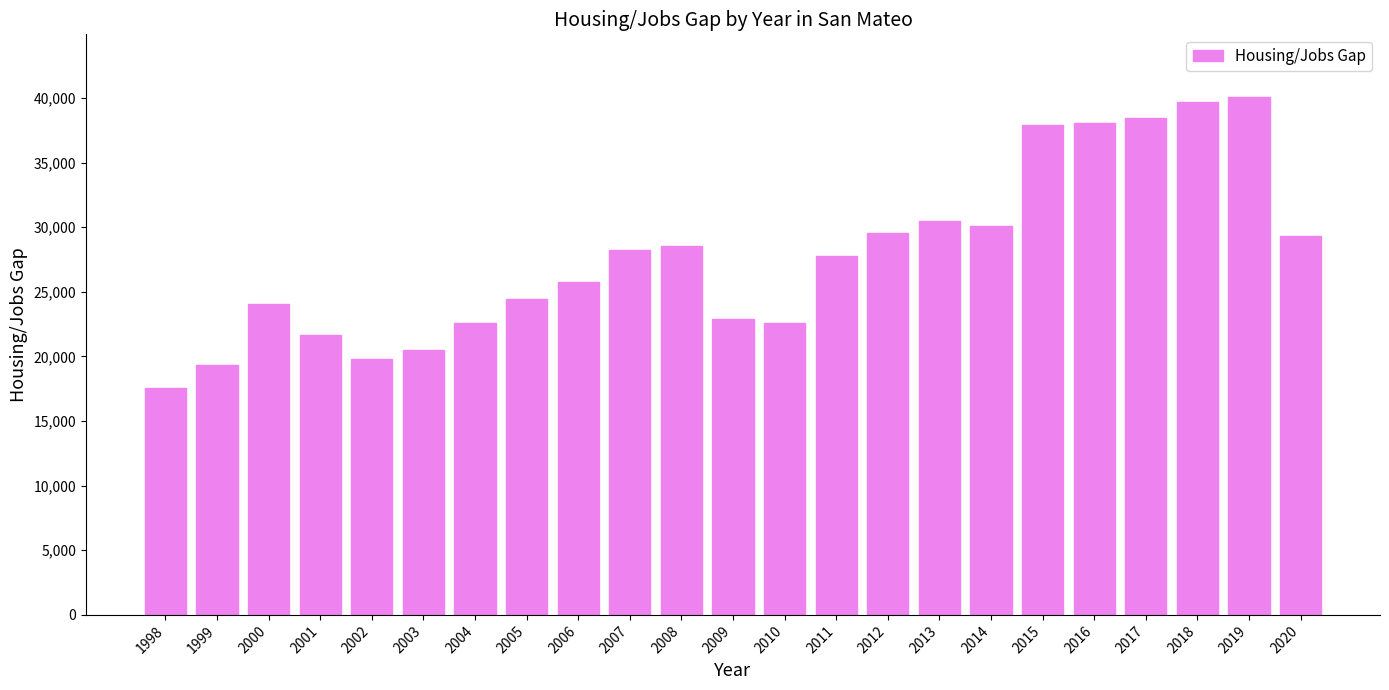

Is it true that the value at 2002 is 19791?

True